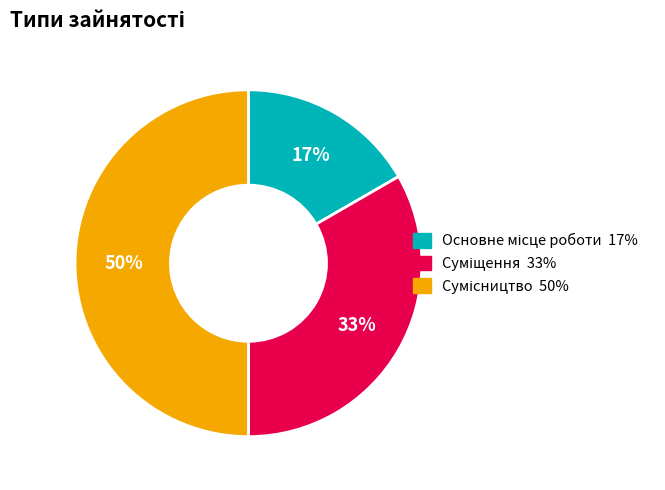

To the nearest percent, what is the difference between the largest and smallest slice percentages?

33%